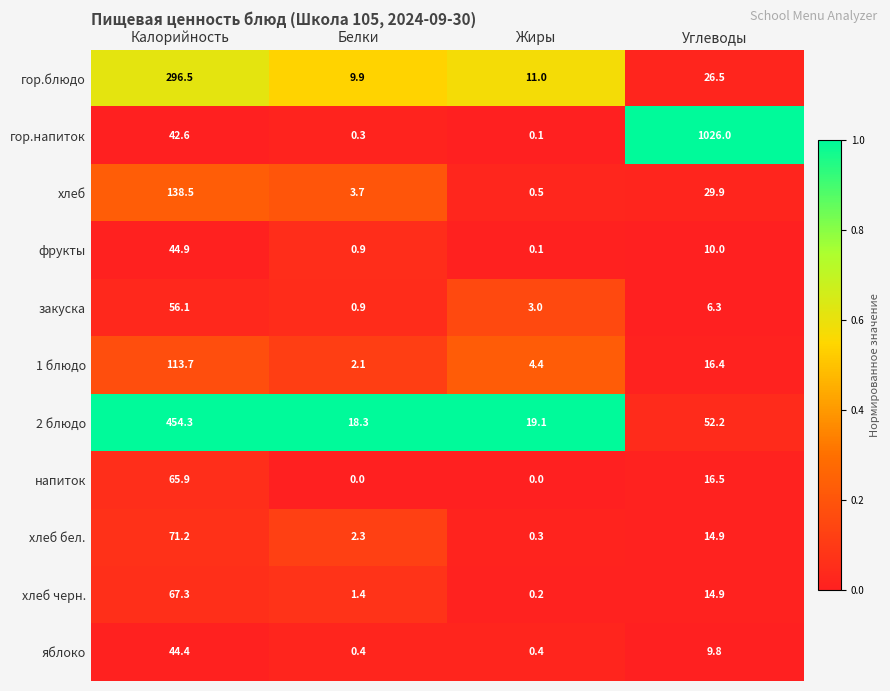

Is it true that фрукты equals 0.1 at Жиры?

True